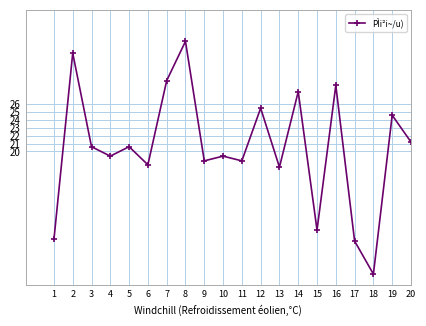

Reading left to right, transcribe all the data shown in this chart.

1=8.8	2=32.5	3=20.6	4=19.4	5=20.6	6=18.3	7=29.0	8=34.0	9=18.8	10=19.4	11=18.8	12=25.5	13=18.0	14=27.6	15=10.0	16=28.4	17=8.6	18=4.4	19=24.6	20=21.2